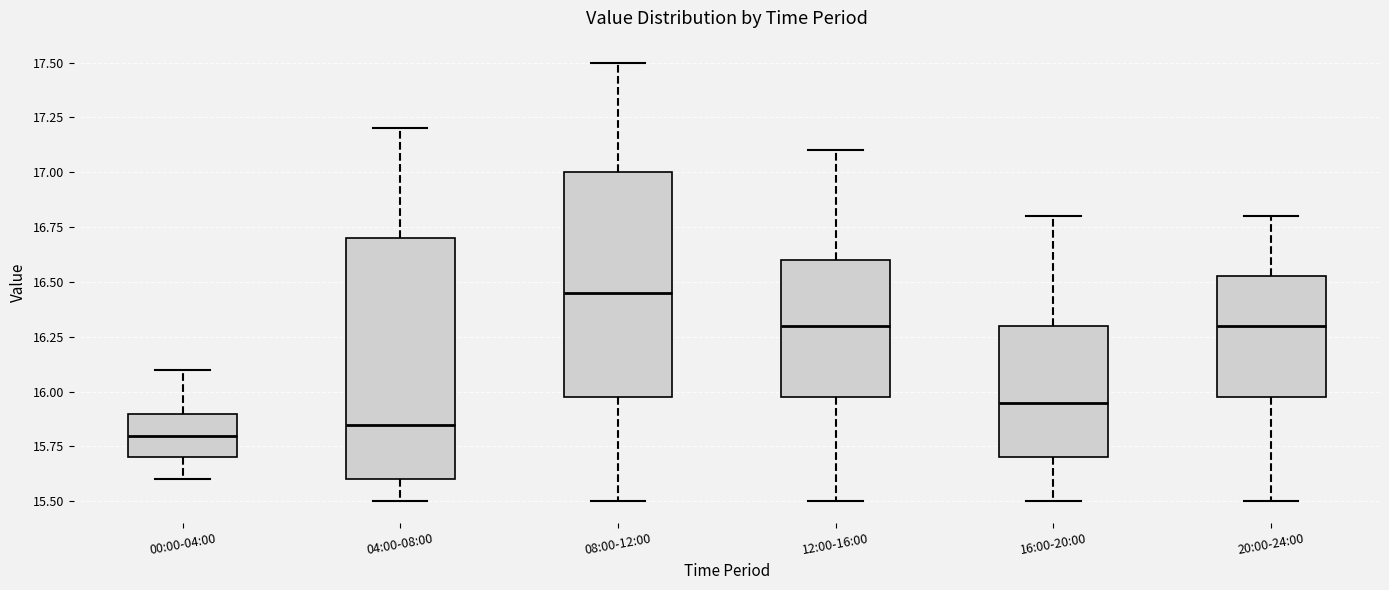

Which box's median line is the lowest?

00:00-04:00